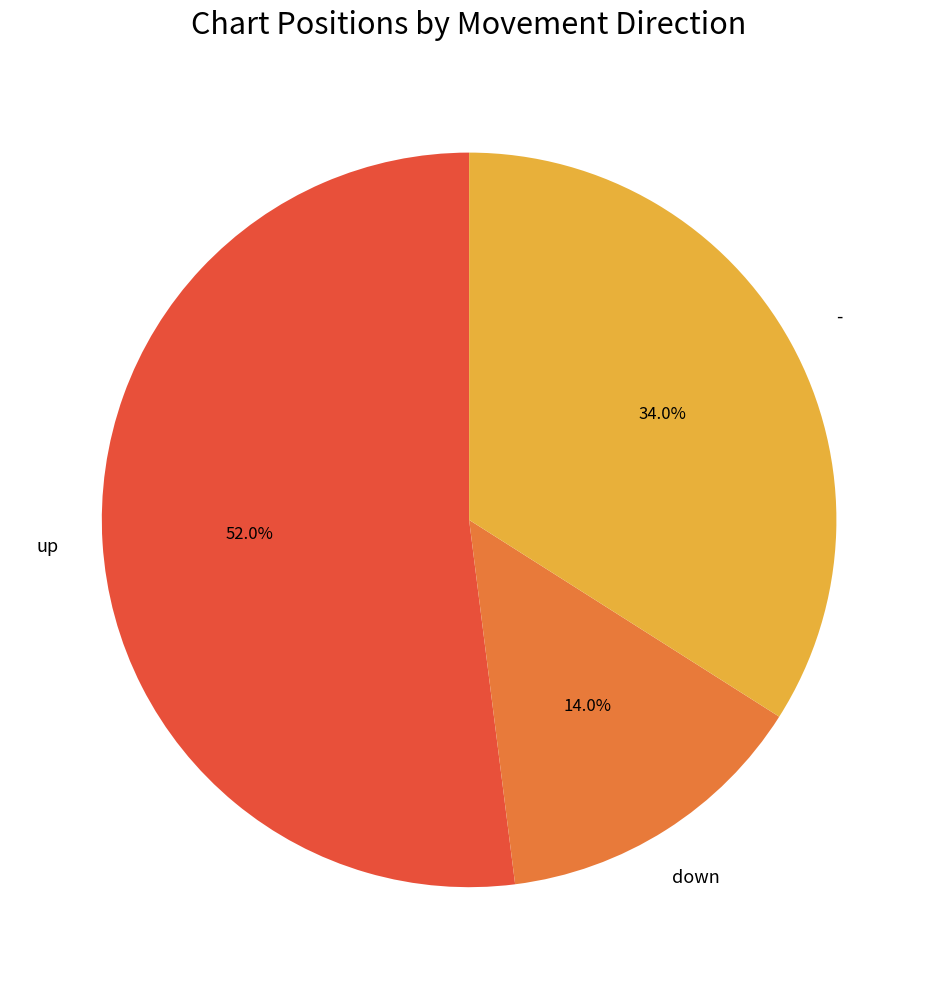

Is it true that down is 14% of the pie?

True